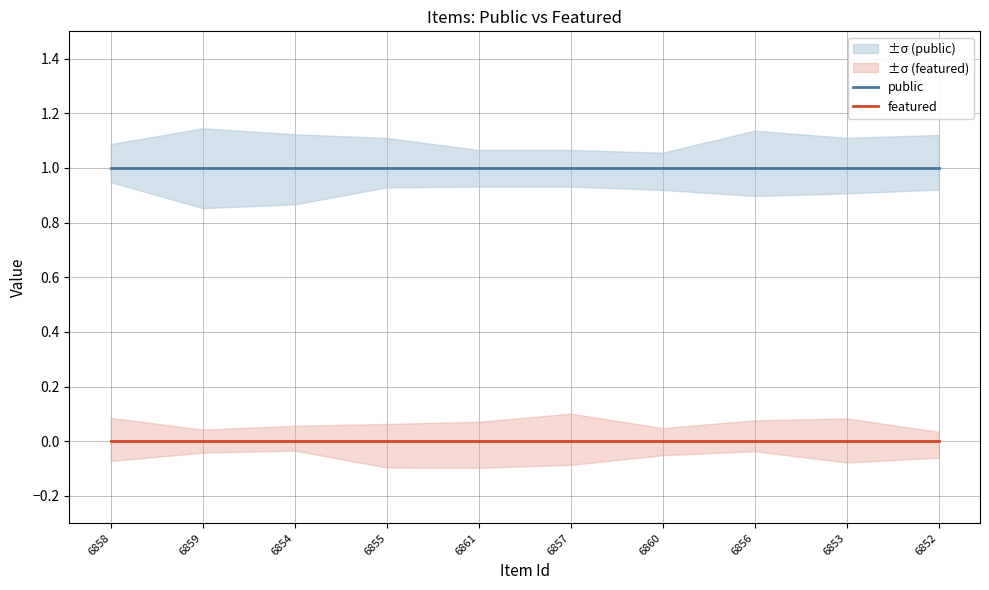

At which category is the sum across all series the highest?

6858